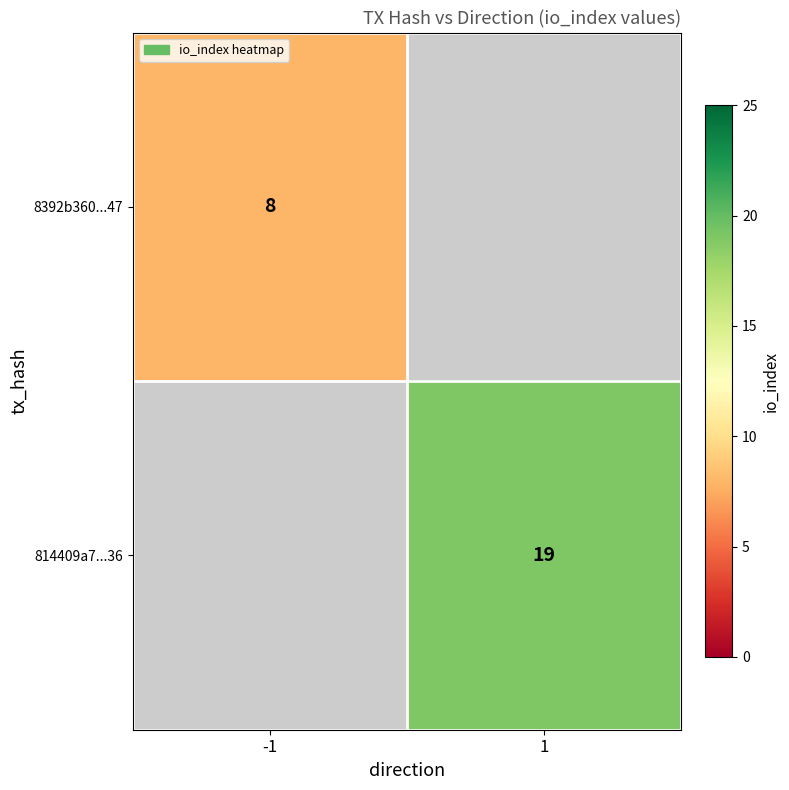

Is the value of 8392b360...47 at -1 greater than the value of 814409a7...36 at 1?

No